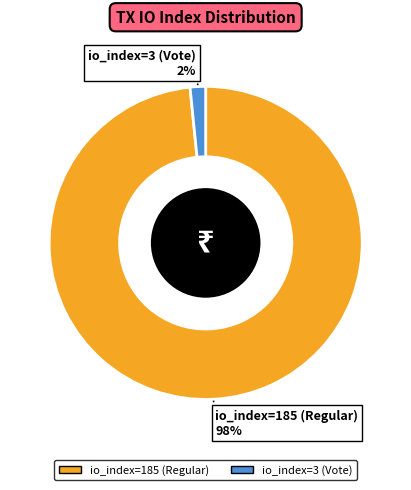

Does any single category account for the majority?

Yes